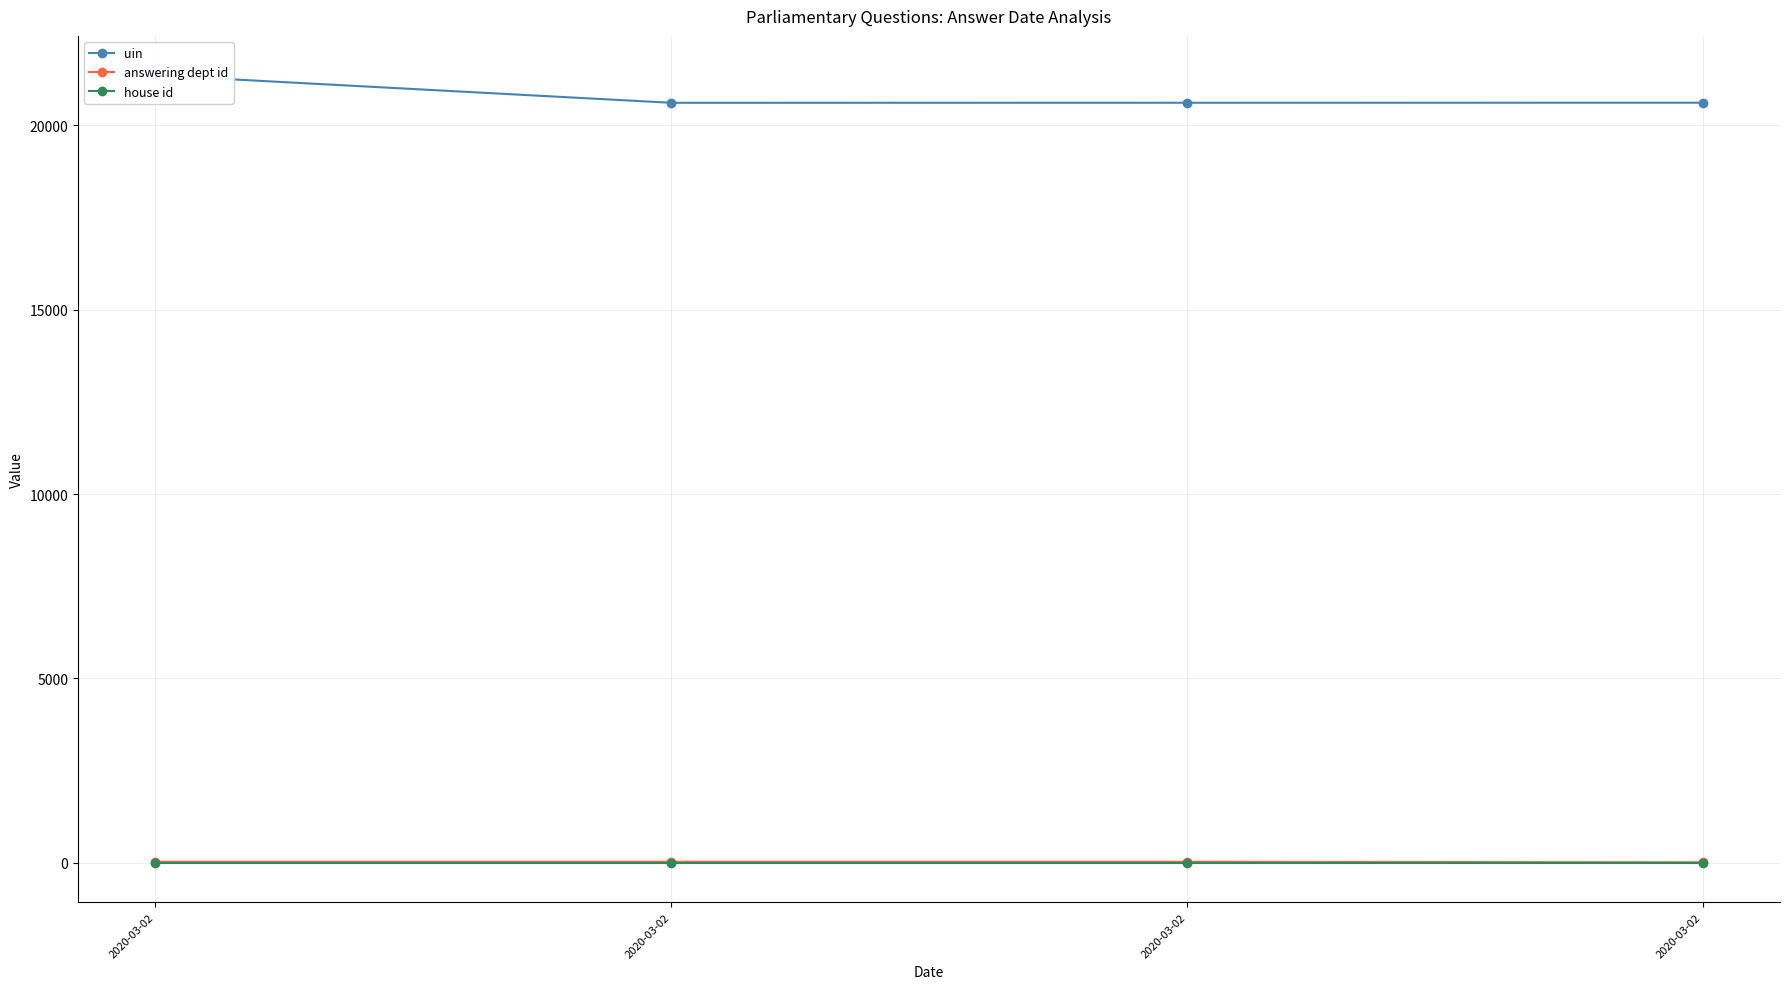

True or false: answering dept id has more than 1 interior local peaks.

False